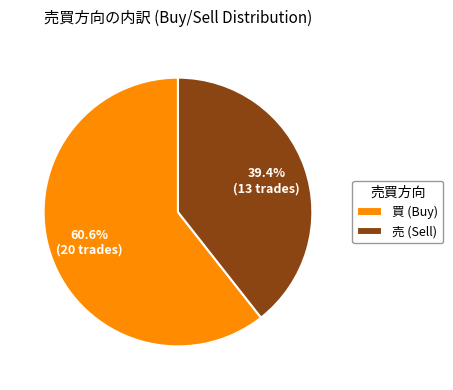

Is the sum of 買 and 売 greater than half?

Yes